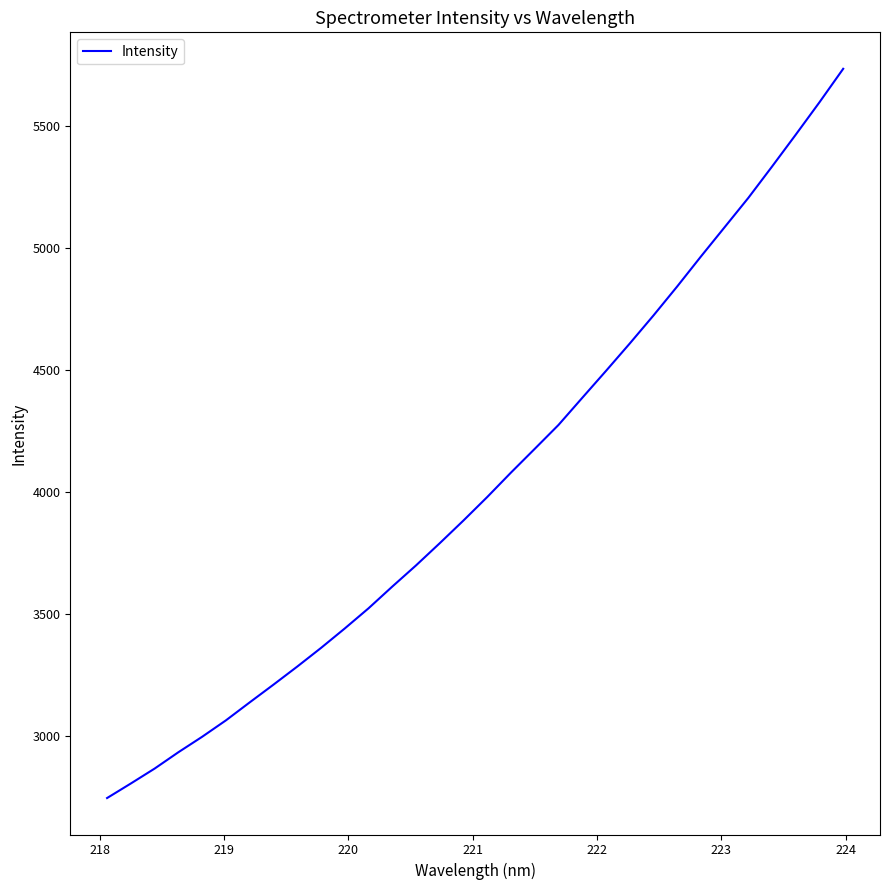

How many categories are shown in the chart?

32